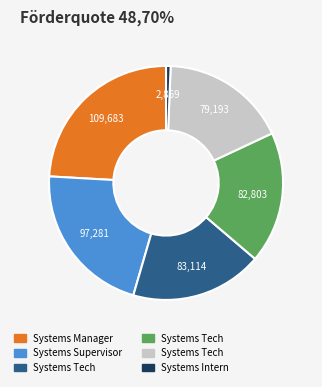

Is there any slice that represents more than half of the pie?

No